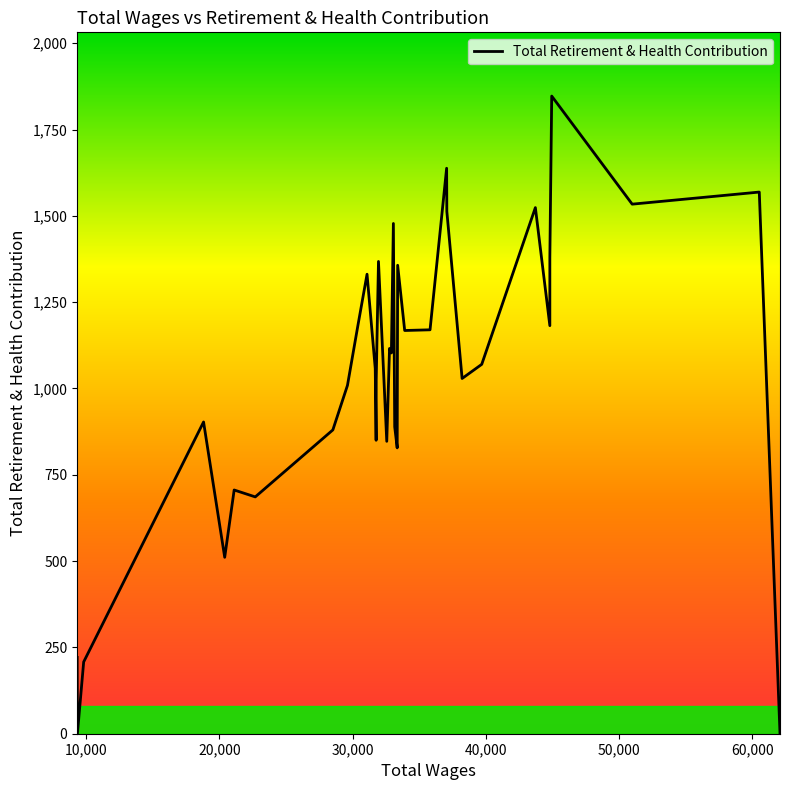

Read the value at 44807.0.

1182